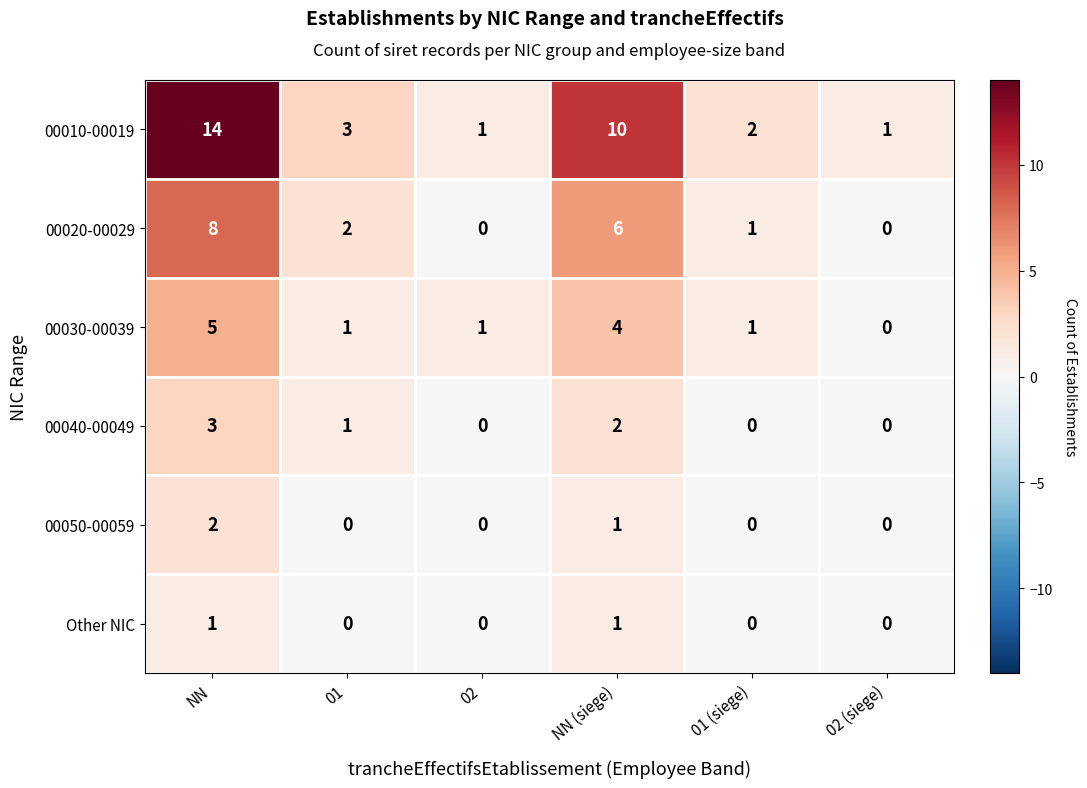

What is the sum of all 00020-00029 values?

17